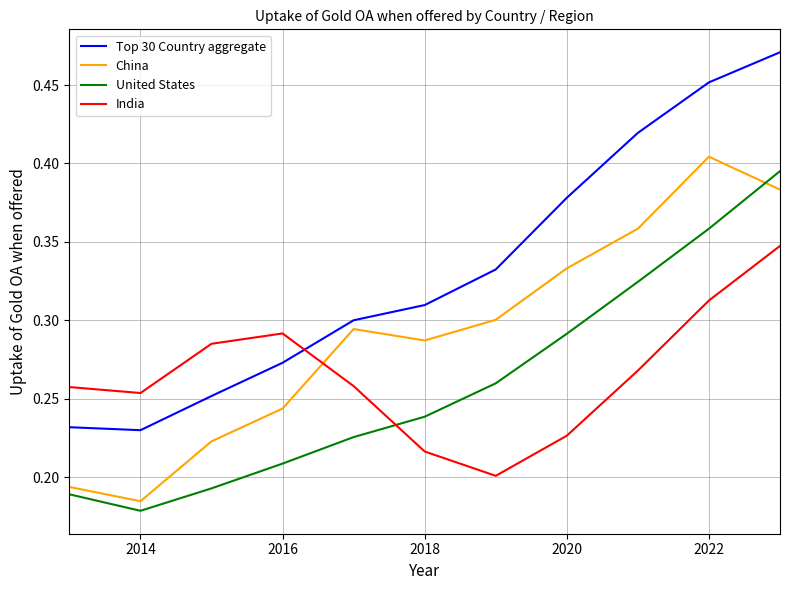

Which series has the largest range (max minus min)?

Top 30 Country aggregate